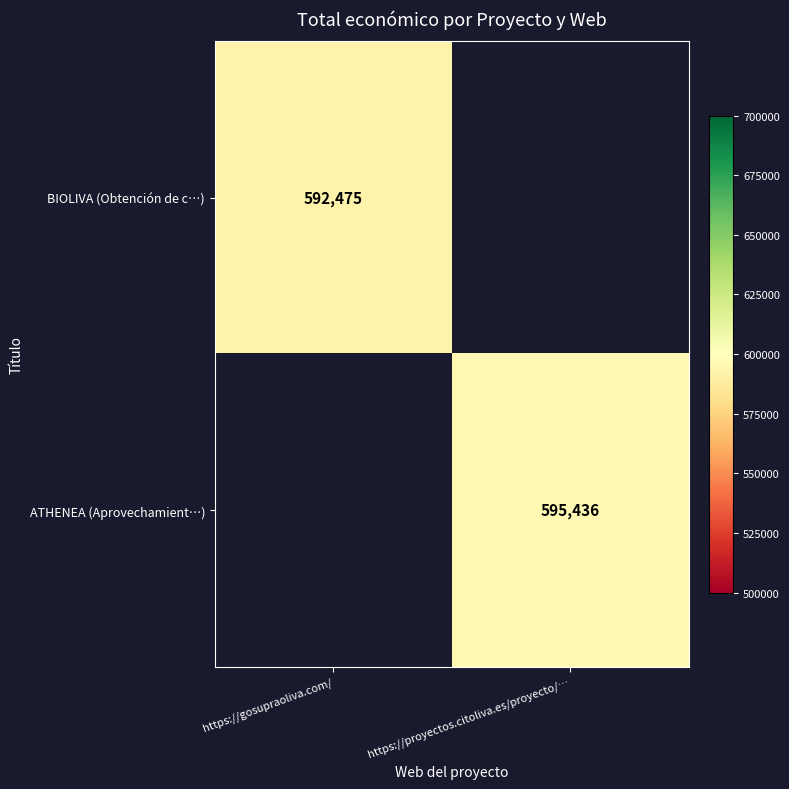

True or false: BIOLIVA (Obtención de c…) has a value of 271056 at https://gosupraoliva.com/.

False